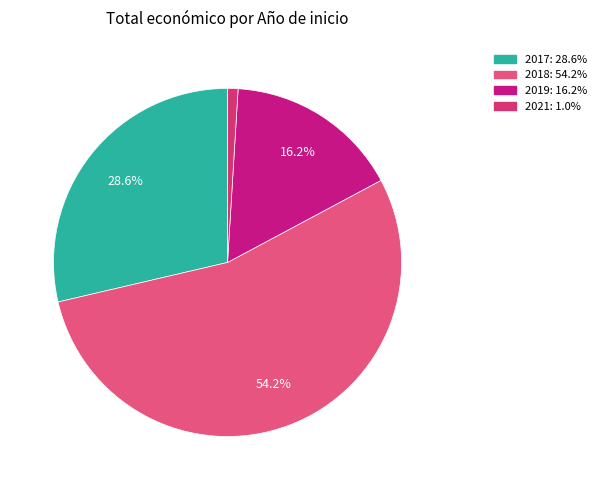

Is there a majority slice in this chart?

Yes